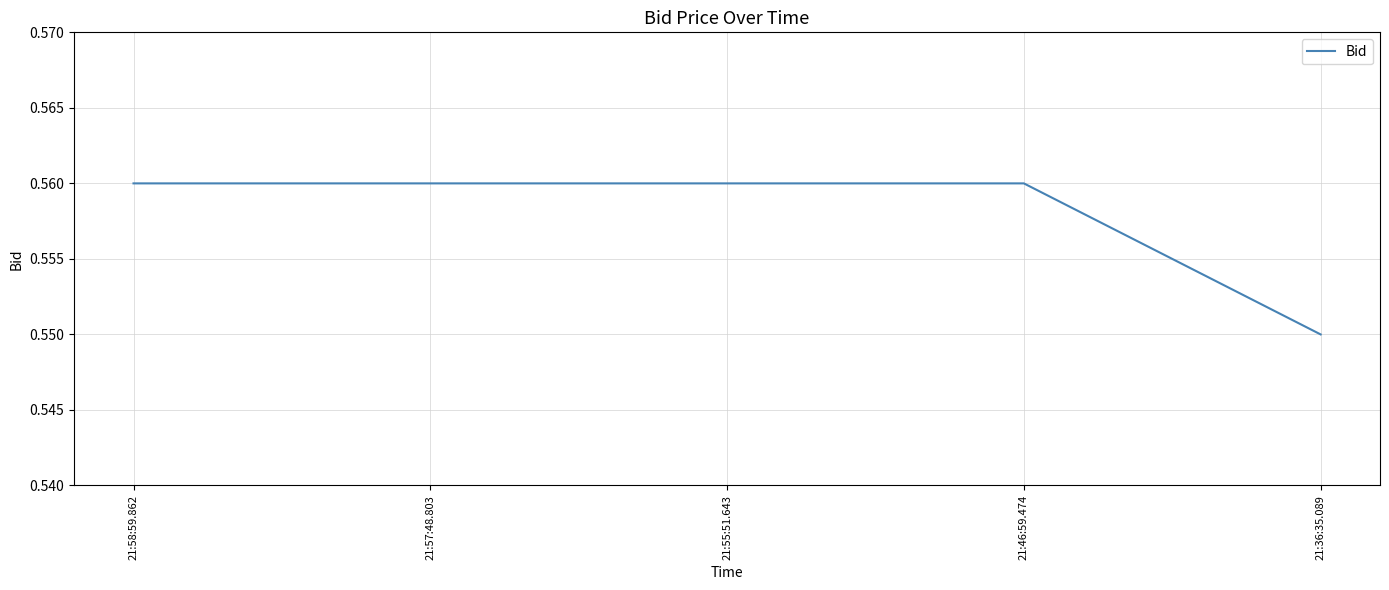

True or false: the data shows 0.8 at 21:36:35.089.

False